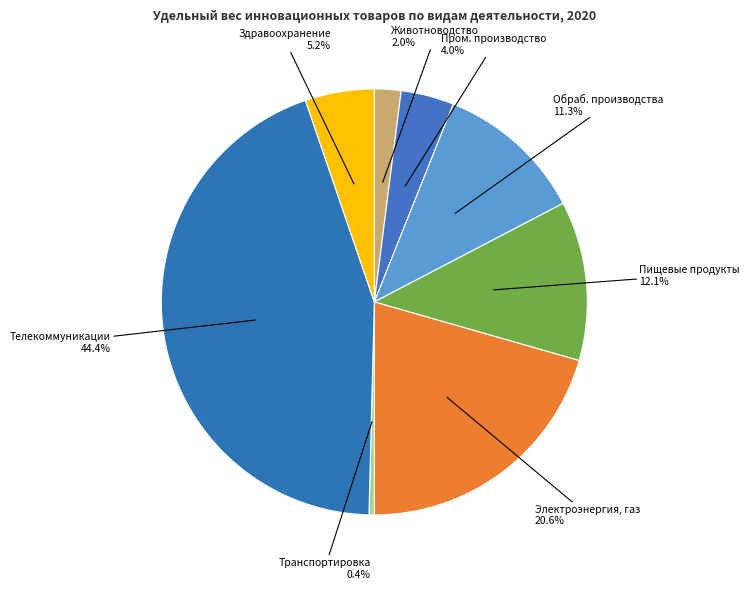

How many segments does this pie chart have?

8